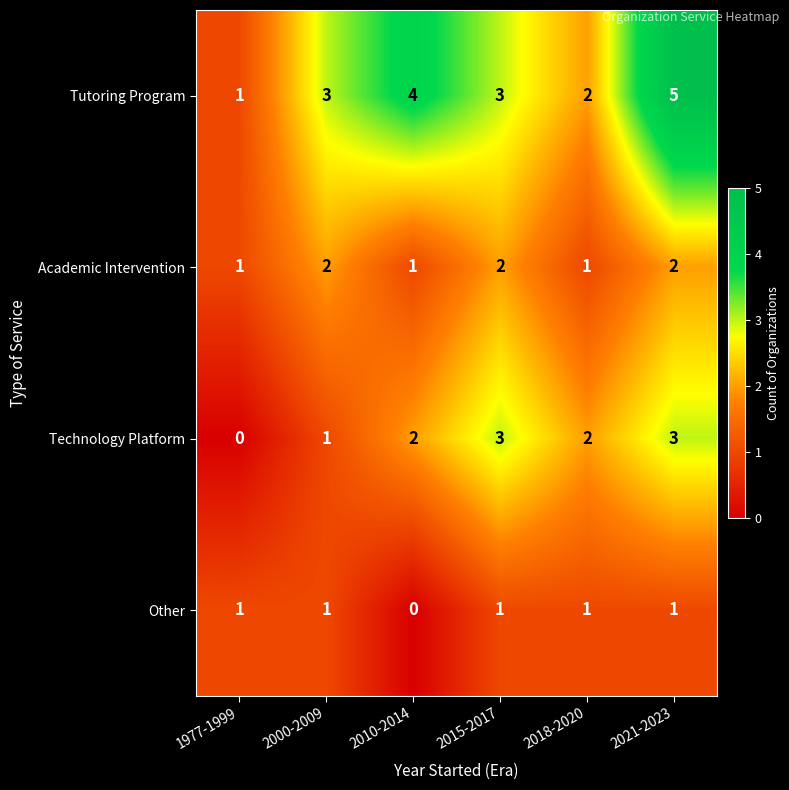

Which series has the largest range (max minus min)?

Tutoring Program